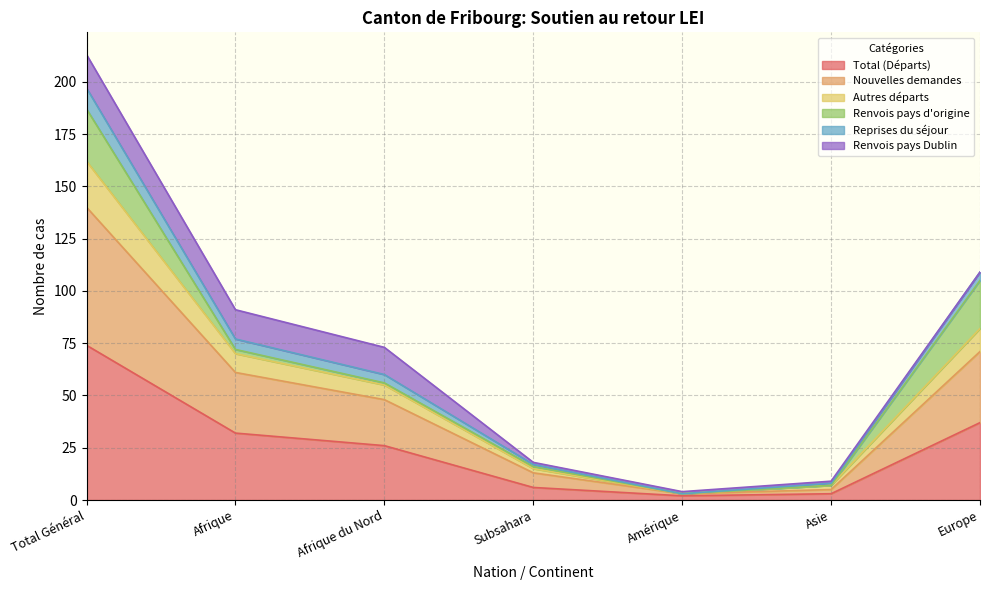

Which category has the highest value in the Total (Départs) series?

Total Général